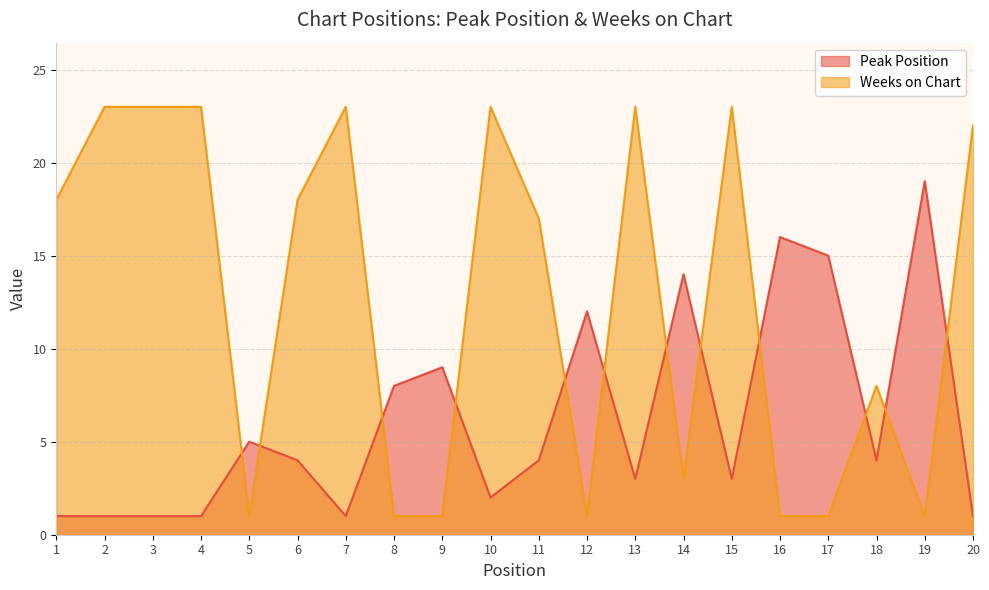

True or false: Weeks on Chart and Peak Position intersect in this chart.

True